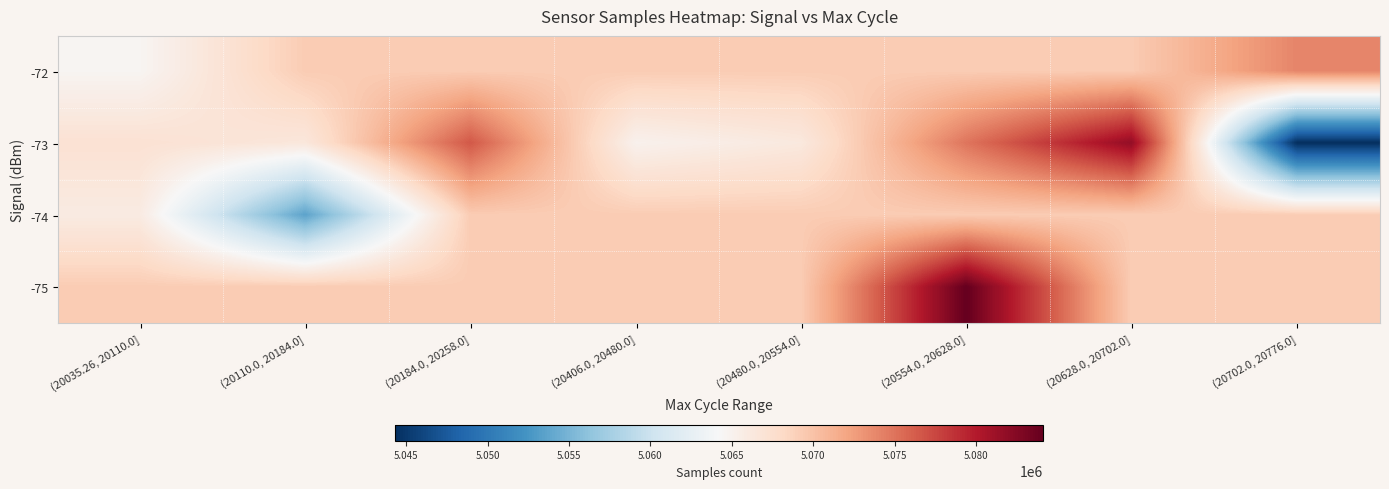

List the series in order of their overall mean, lowest first.

-74, -73, -72, -75